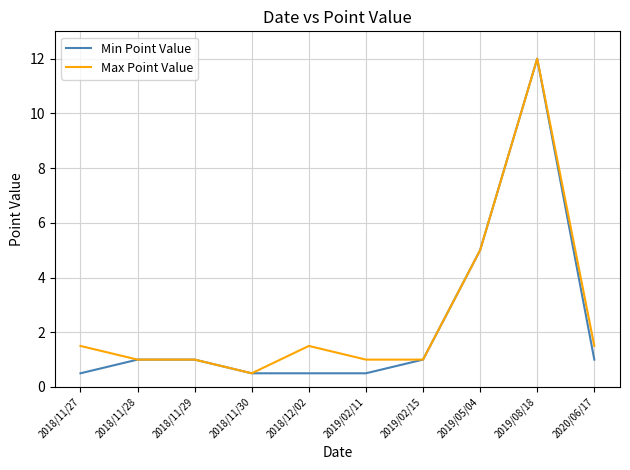

At how many categories does at least one series exceed 7?

1